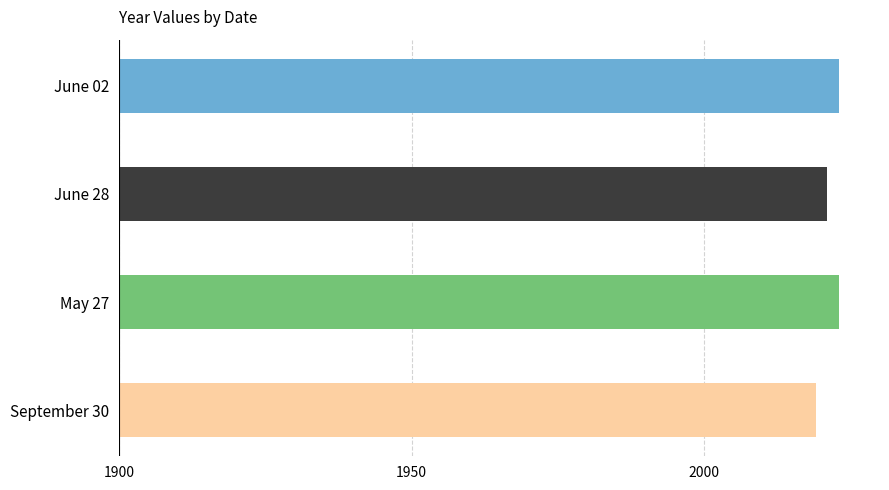

Approximately how many times larger is the value at September 30 compared to May 27?

1.0